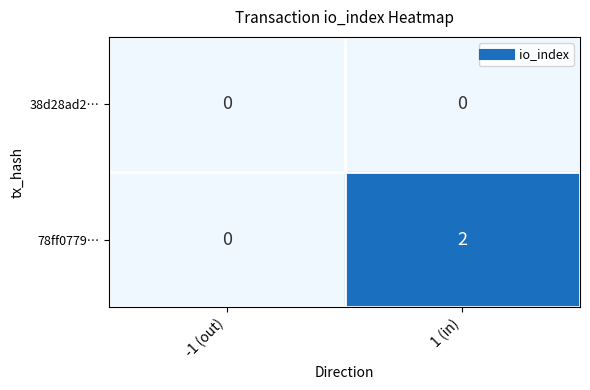

What is the difference between the highest and lowest values at 1 (in)?

2